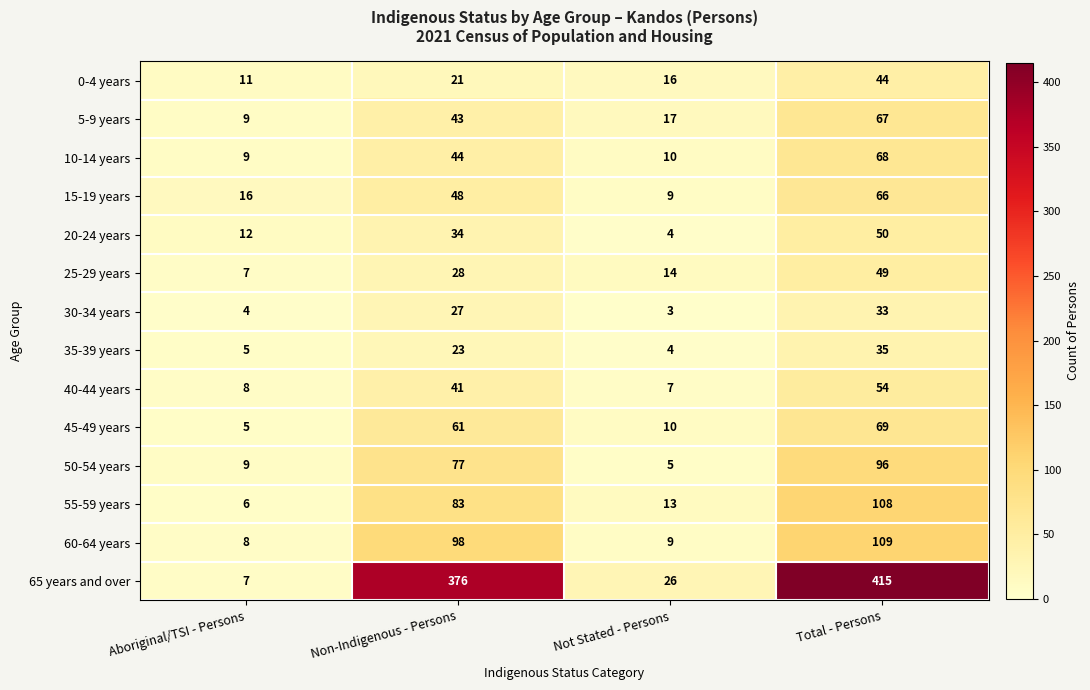

At which category does the chart reach its peak across all series?

Total - Persons